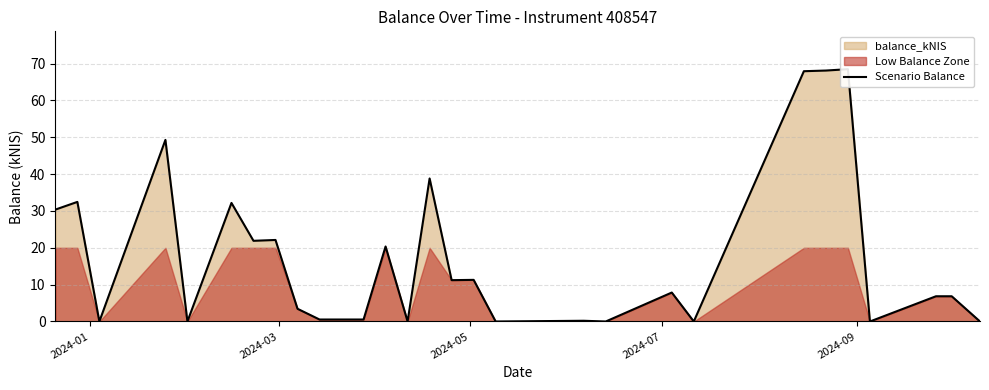

How many interior local peaks (higher than both neighbors) does the data have?

10